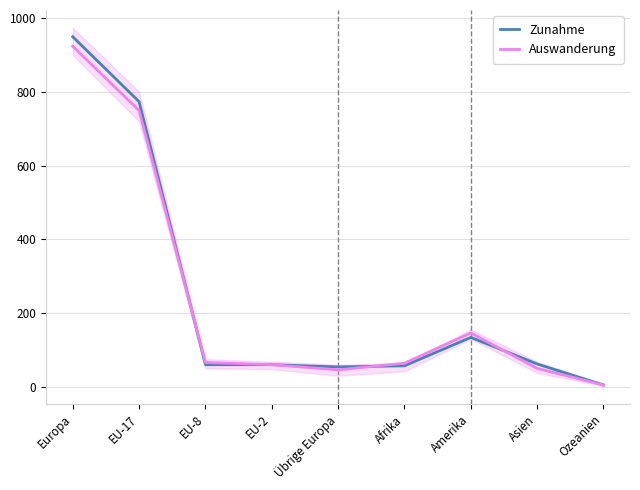

What are all the series names shown in the legend?

Zunahme, Auswanderung